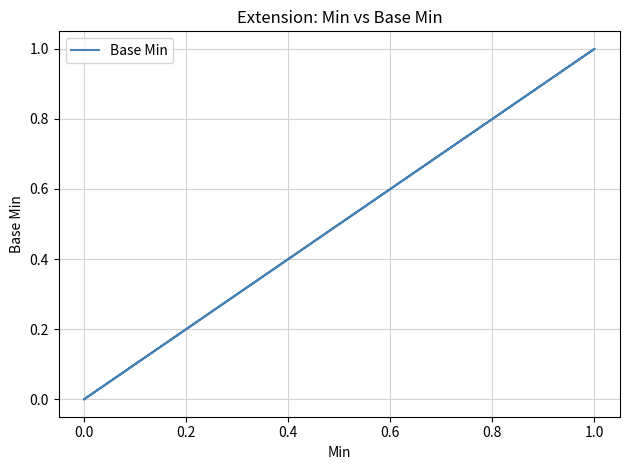

How many lines are shown in the chart?

1